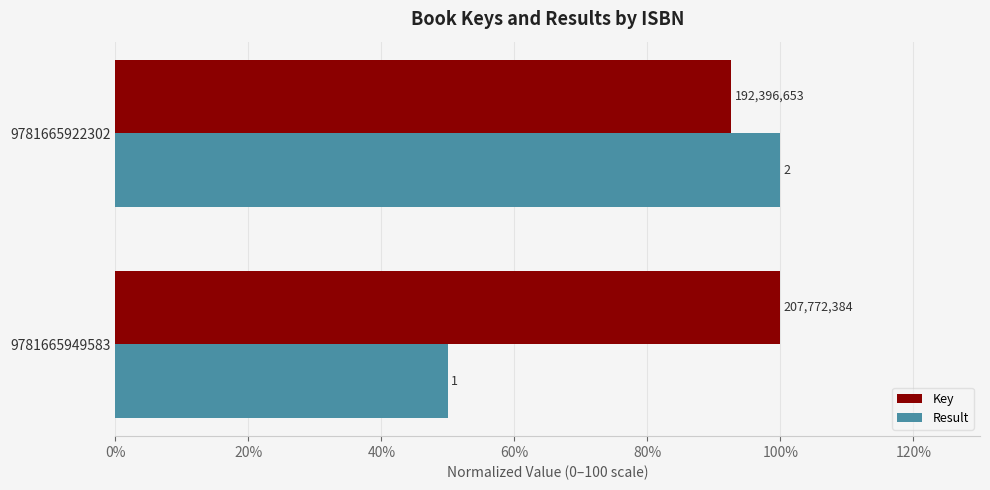

What are all the series names shown in the legend?

Key, Result